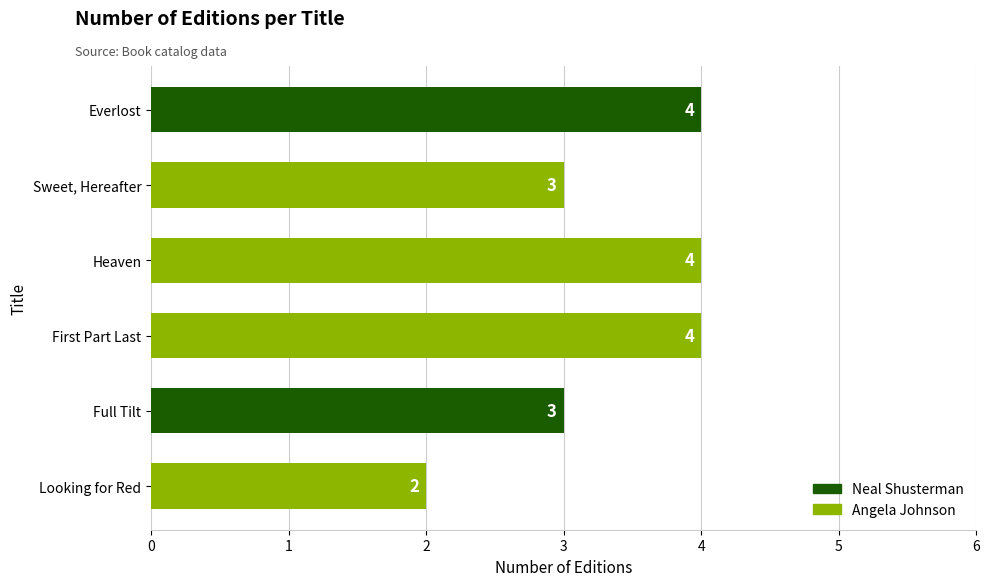

The chart shows a value of 3 at Everlost. True or false?

False